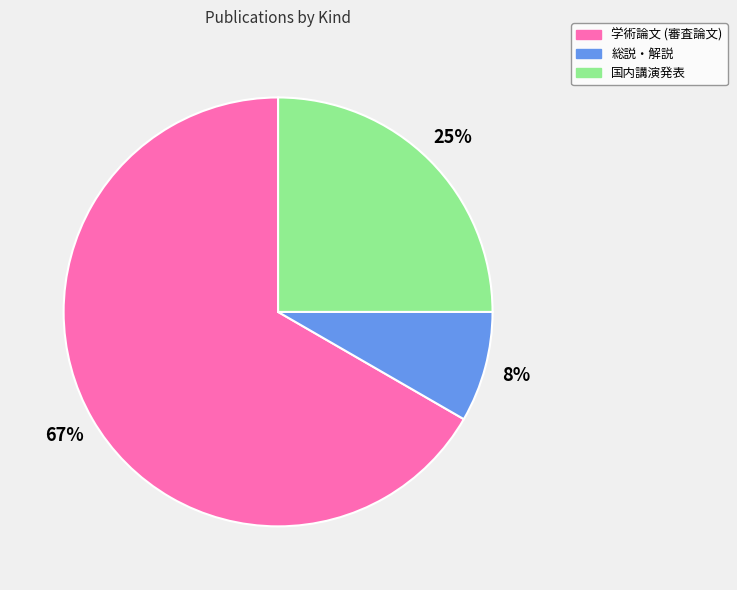

Is it true that 国内講演発表 is 34% of the pie?

False